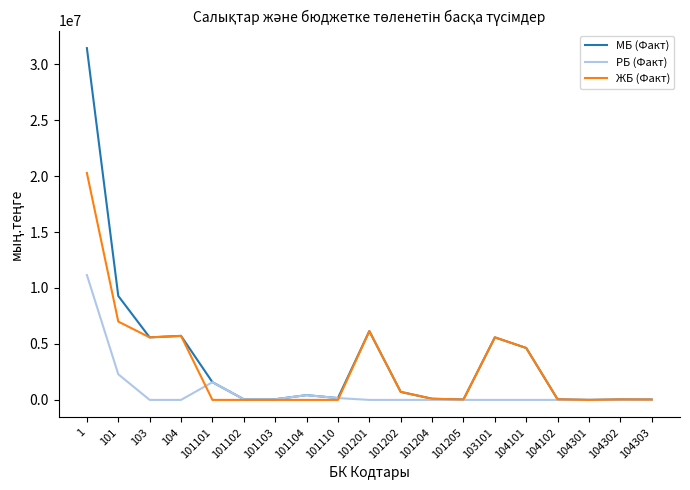

How many categories are shown in the chart?

19